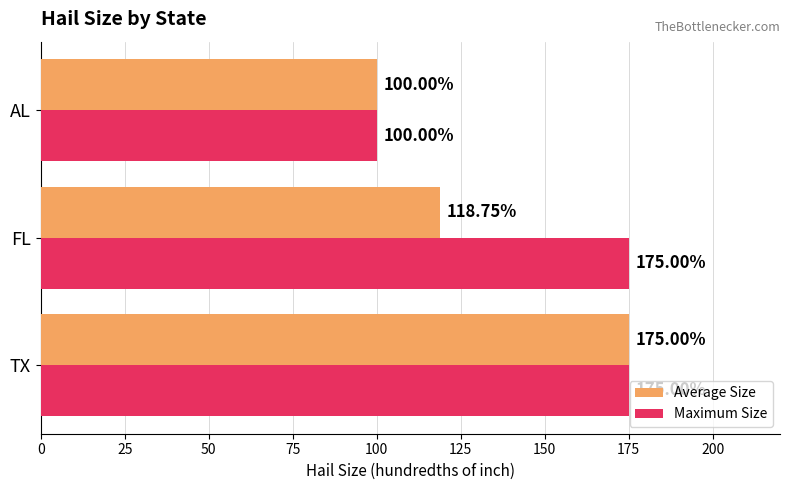

What are all the series names shown in the legend?

Average Size, Maximum Size